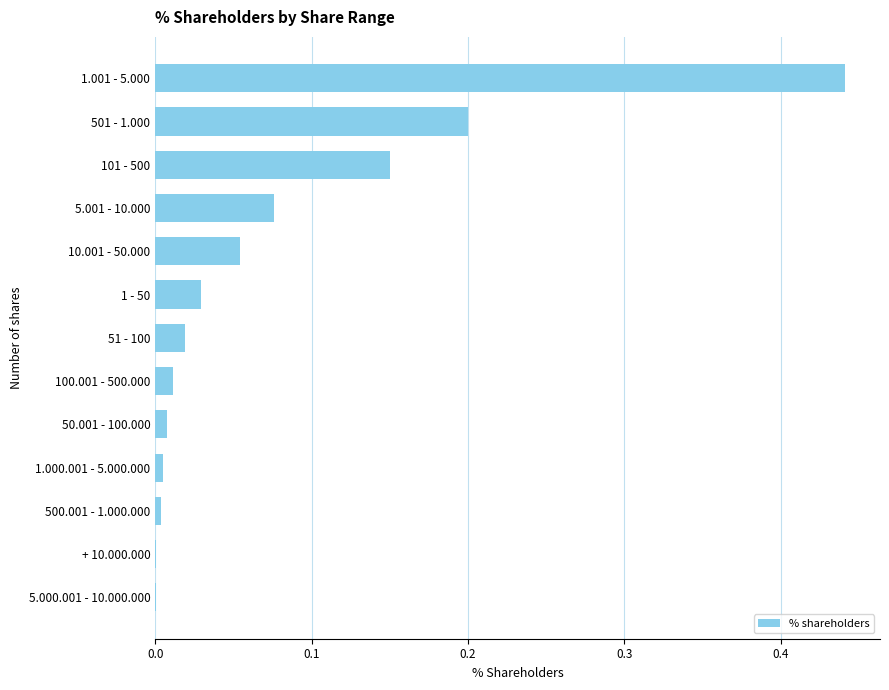

How many categories are shown in the chart?

13